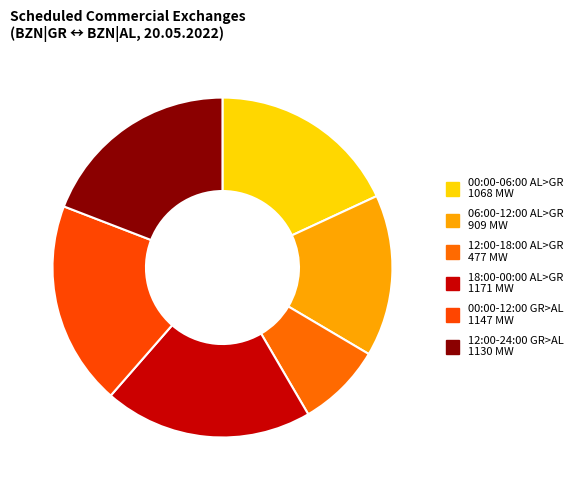

How many segments does this pie chart have?

6